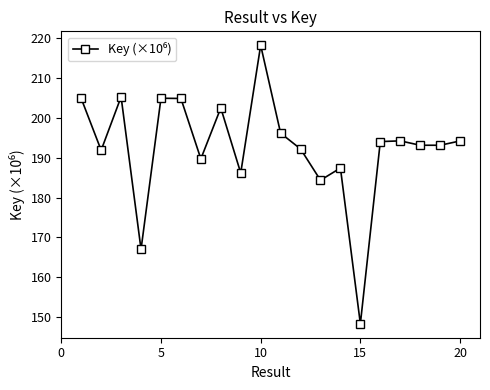

What is the value of the 15th point from the left?

148.4